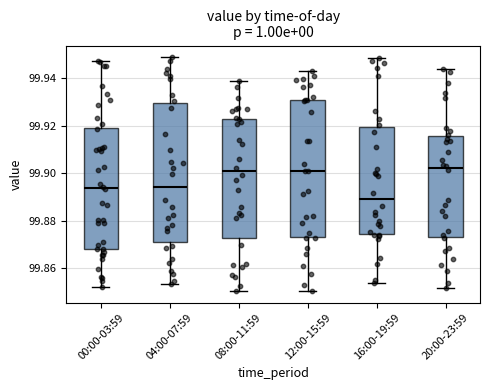

Where is the lower edge of the box for 20:00-23:59 on the y-axis? The values are not printed on the chart, so give them approximately, as read against the axis.

99.874